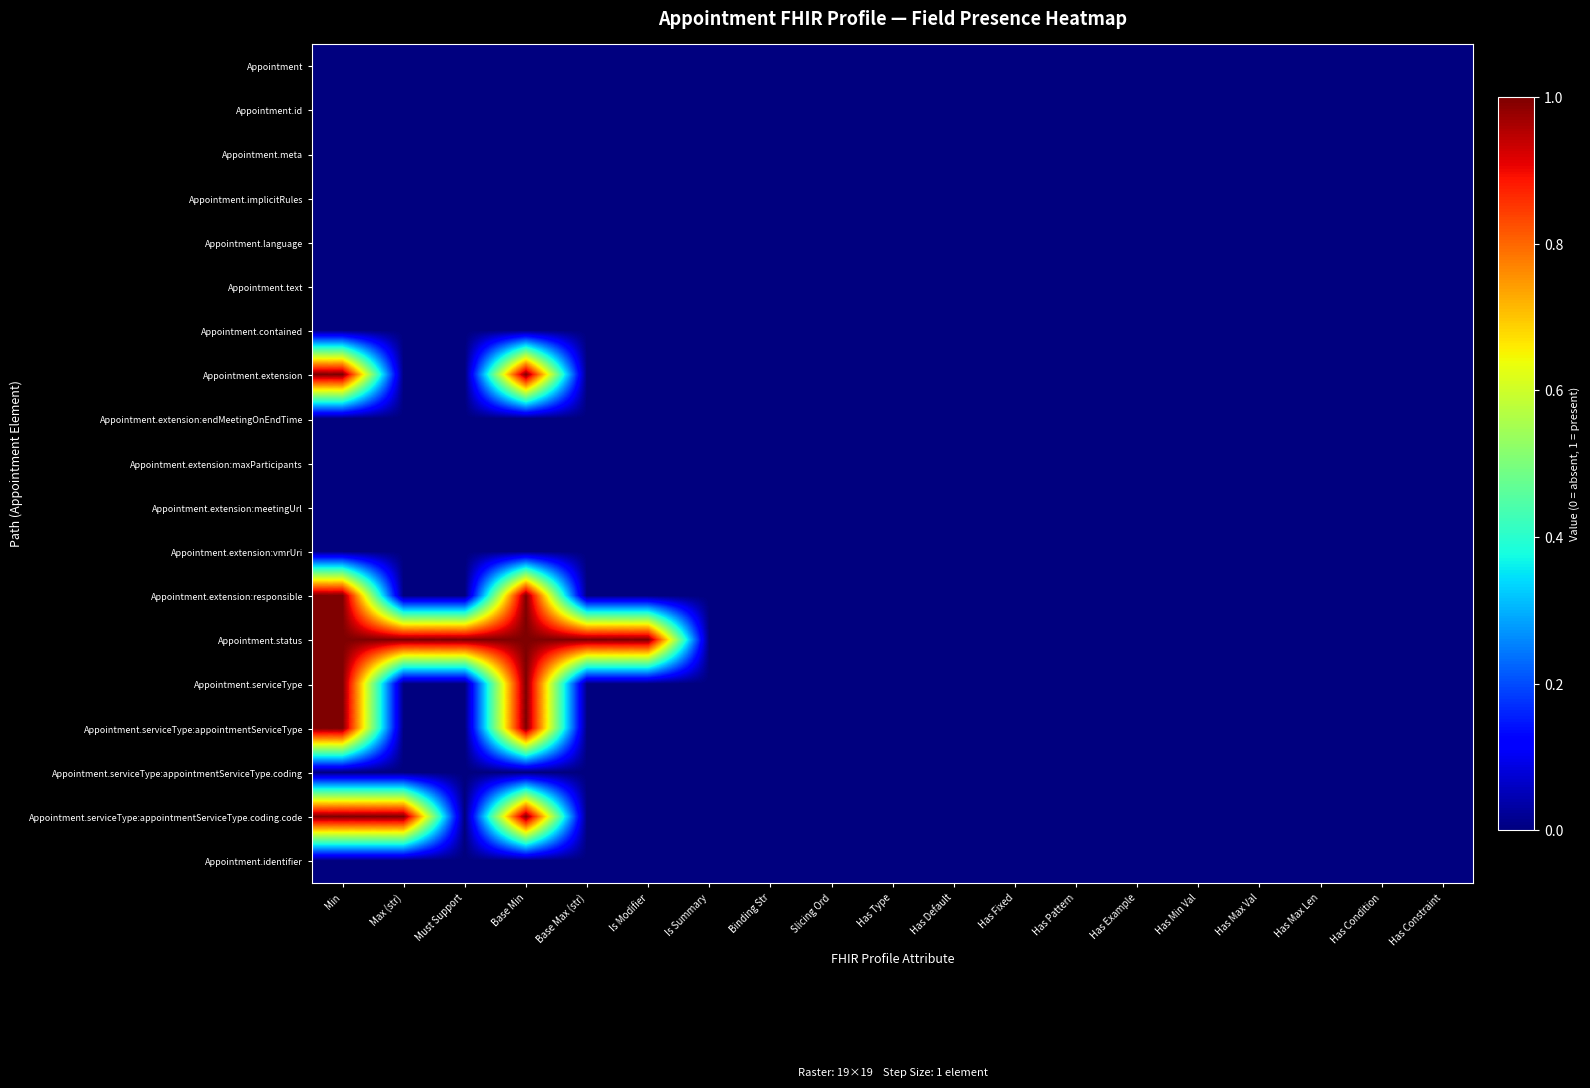

How many series are shown in this chart?

19